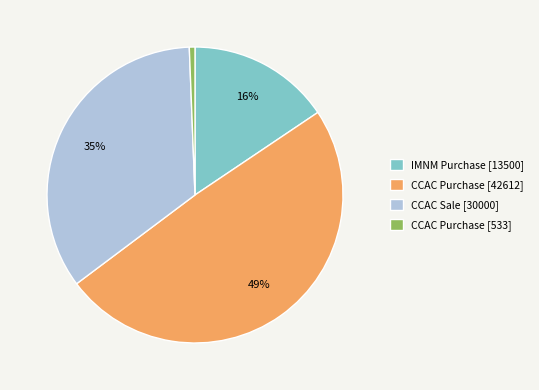

What percentage is the CCAC Sale [30000] slice, to the nearest percent?

35%